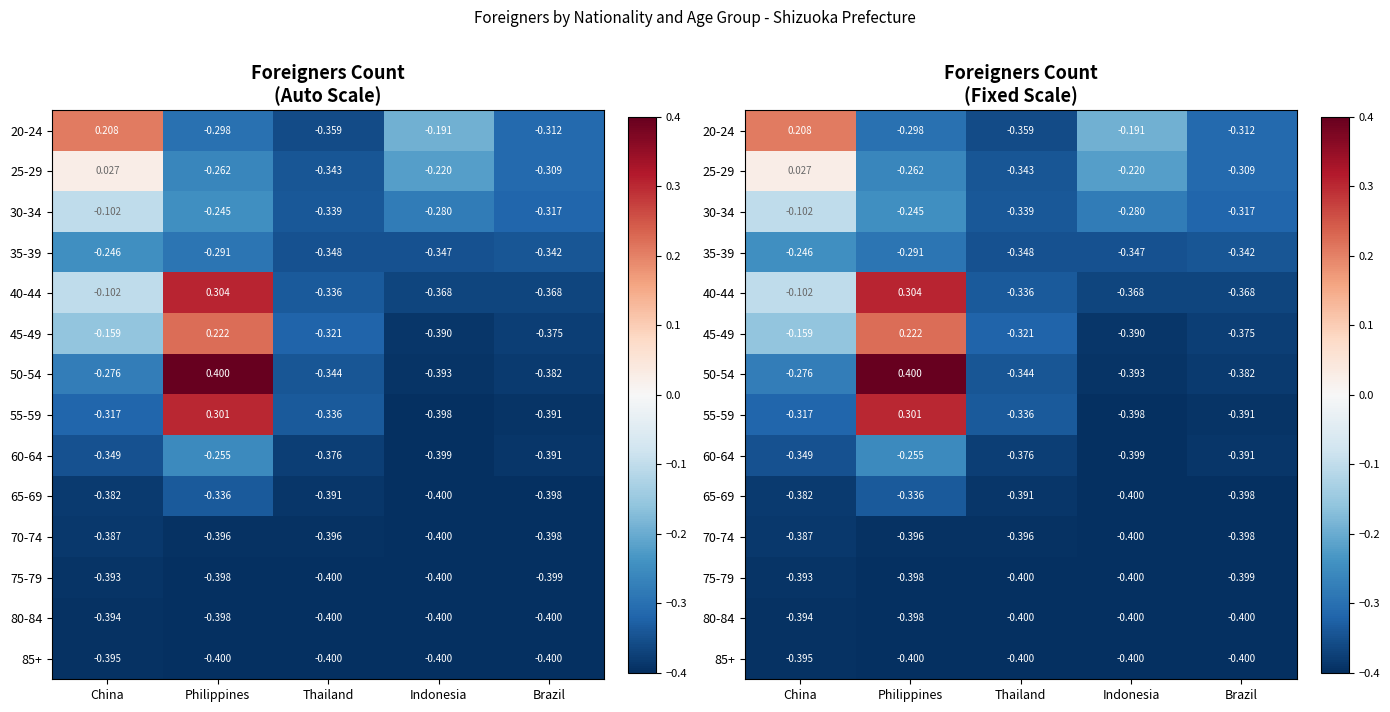

Is it true that 60-64 equals -0.2 at Thailand?

False